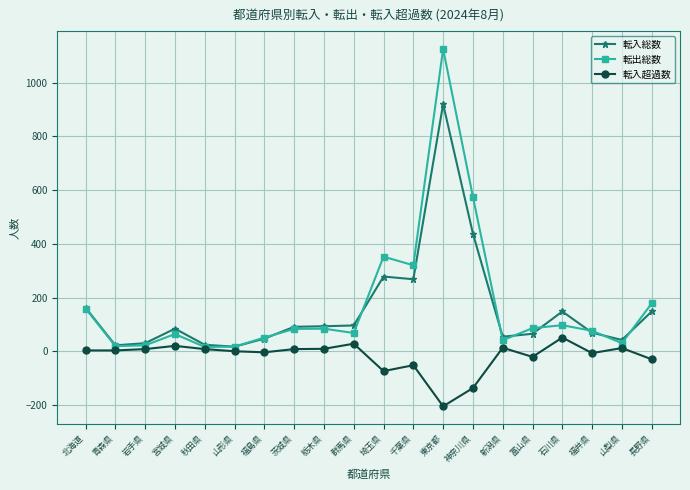

List the series in order of their peak value, highest first.

転出総数, 転入総数, 転入超過数